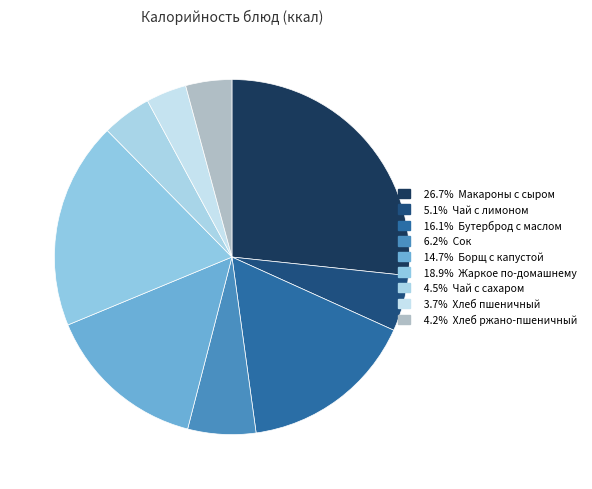

Count the number of slices in the pie.

9